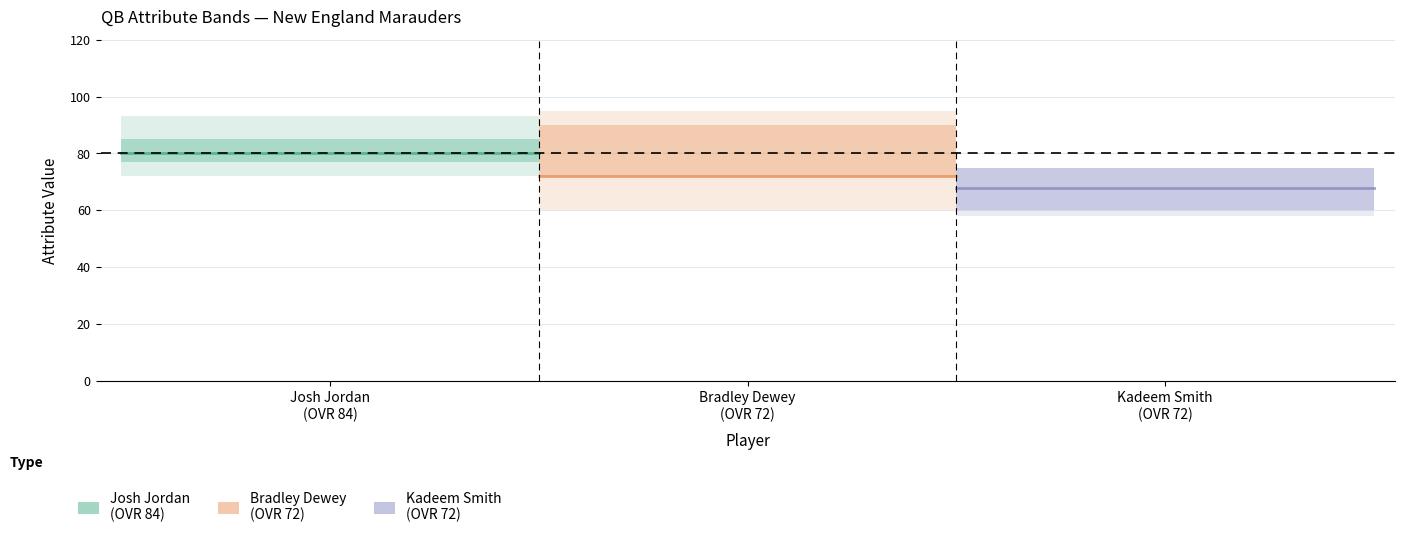

True or false: Kadeem Smith
(OVR 72) and Josh Jordan
(OVR 84) cross at least once.

False